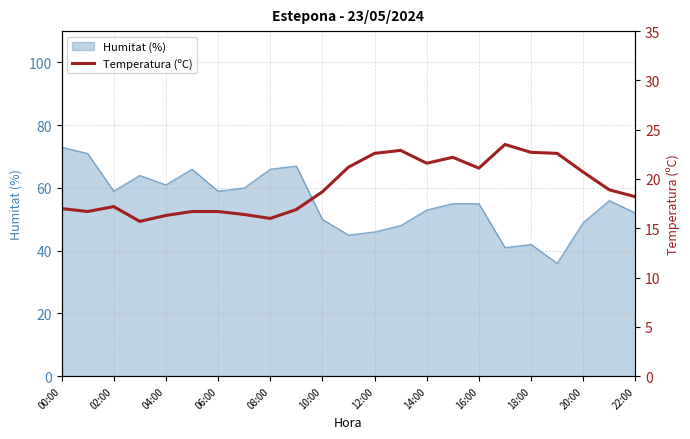

What is the highest value of the Humitat (%) series?

73